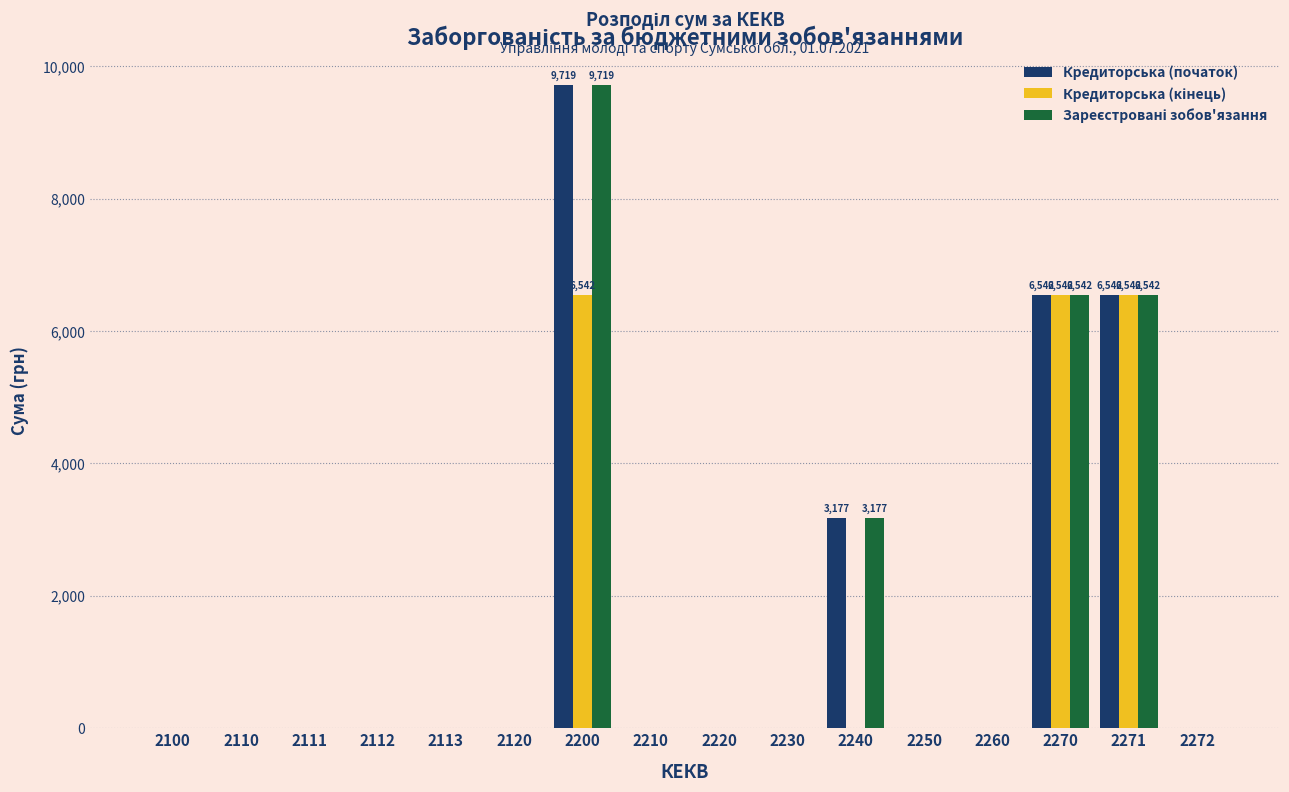

At which category does the chart reach its peak across all series?

2200